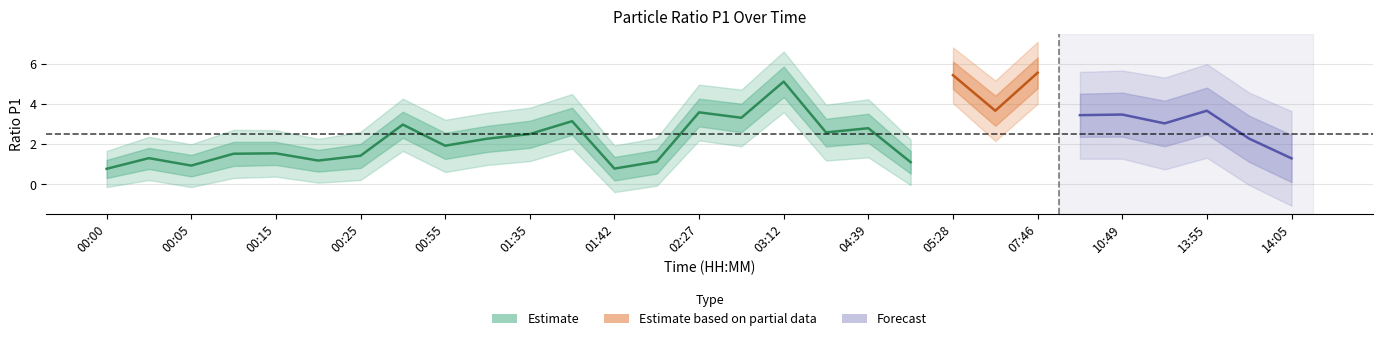

What is the difference between the highest and lowest values at 00:00?

1.8